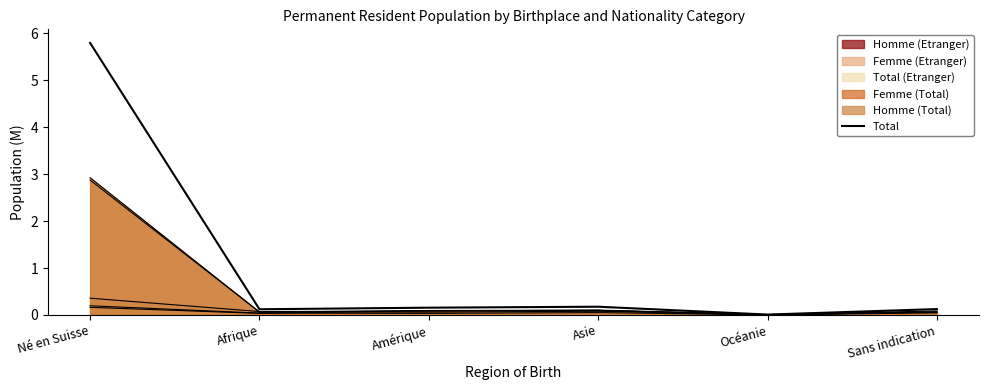

At which category does the chart reach its minimum across all series?

Océanie